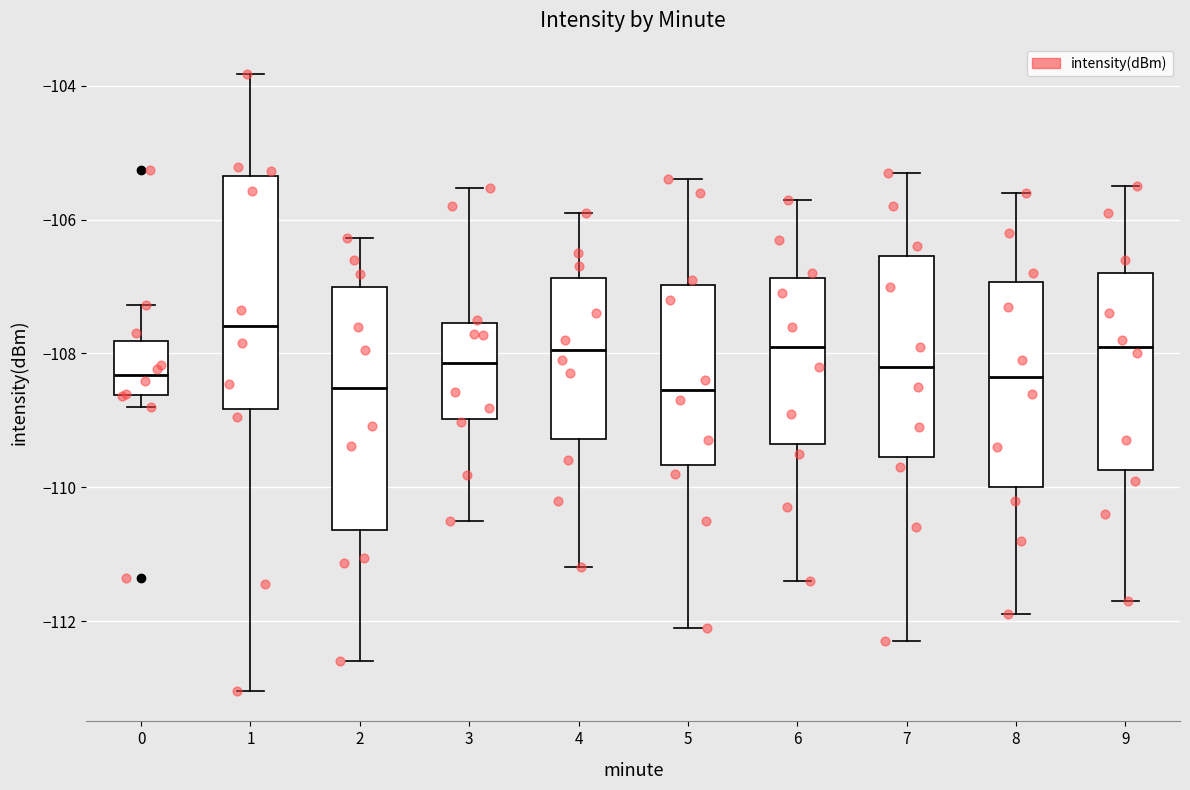

Where does the lower whisker of the box at x = 2 end on the y-axis? The values are not printed on the chart, so give them approximately, as read against the axis.

-112.6